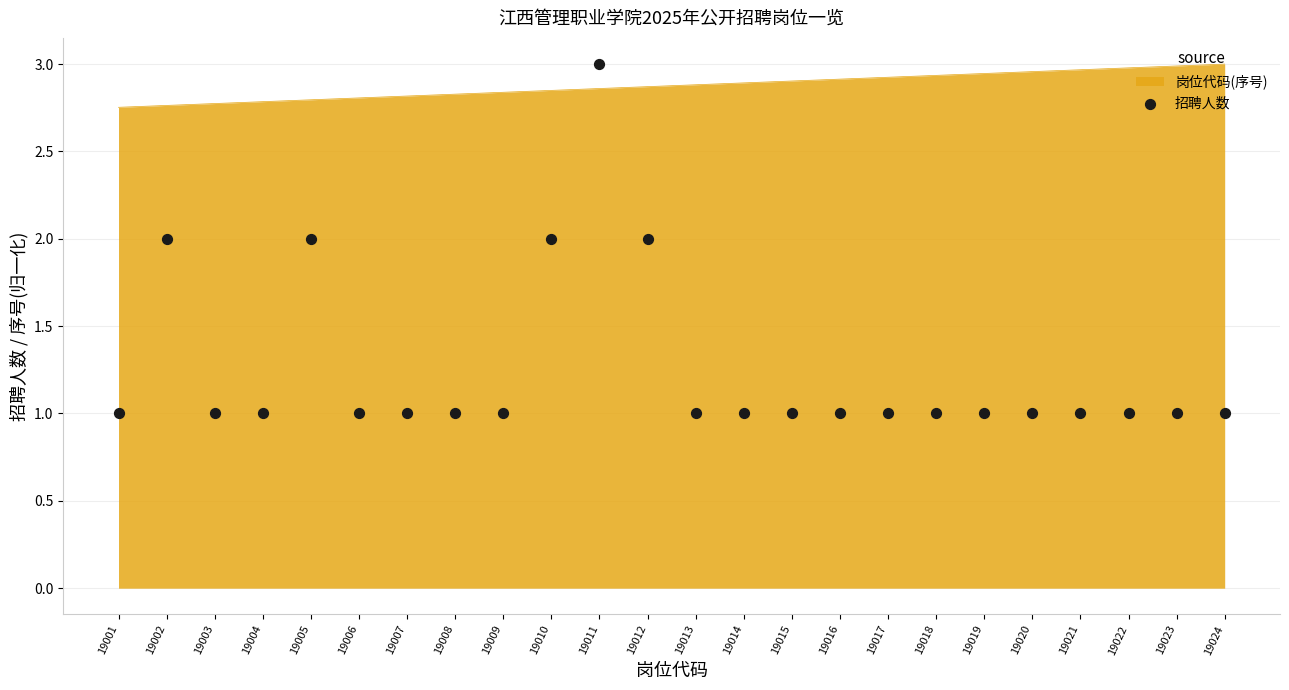

What is the ratio of the value at 19016 to the value at 19024?

1.0